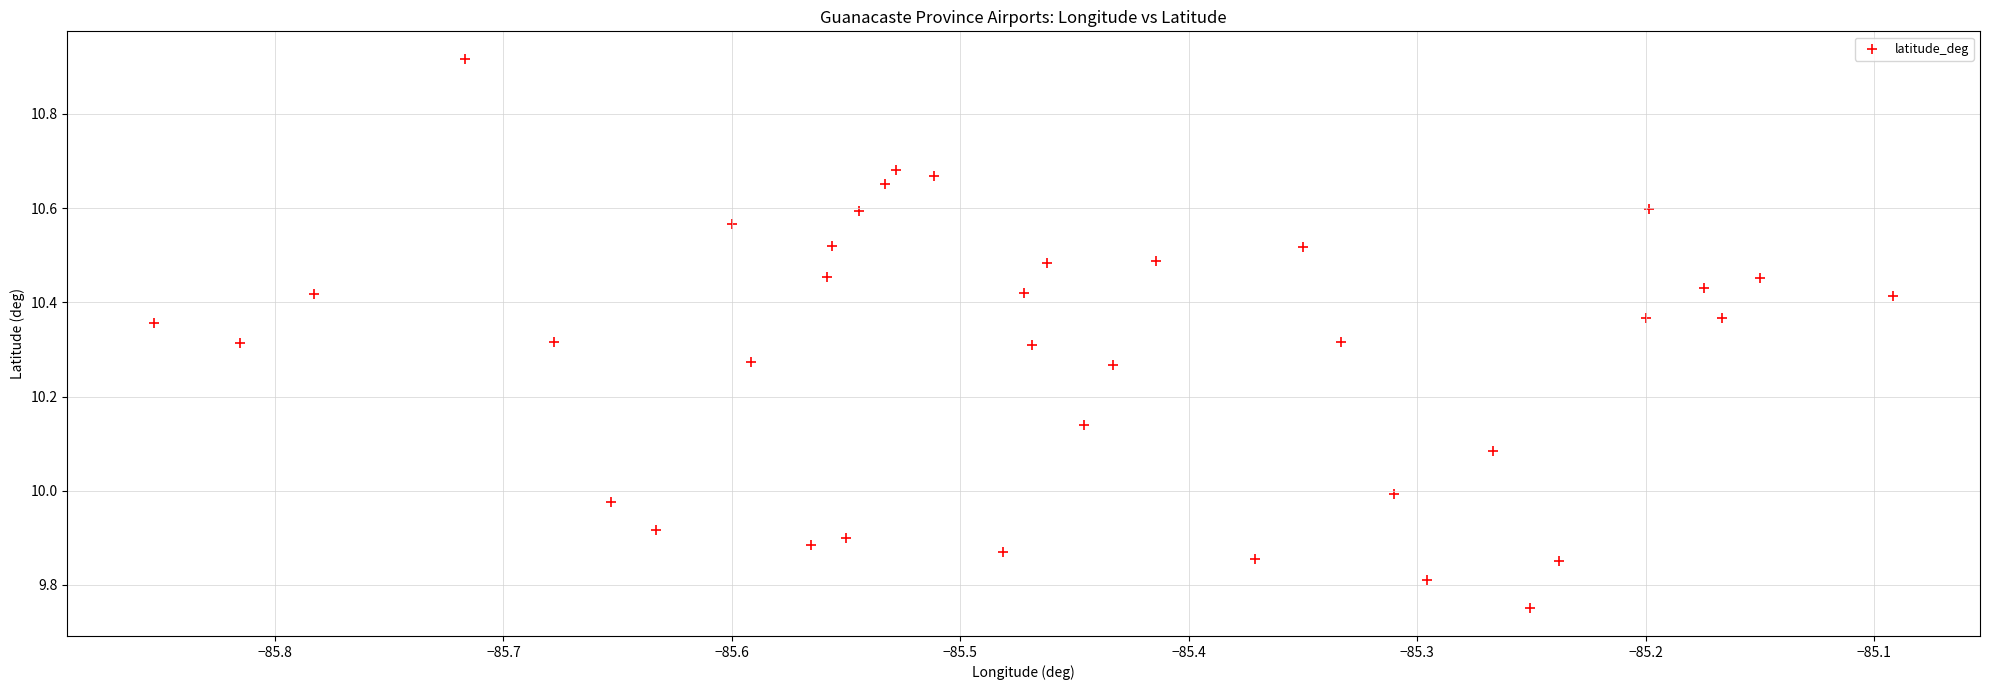

What is the range of X values (max minus min)?

0.8